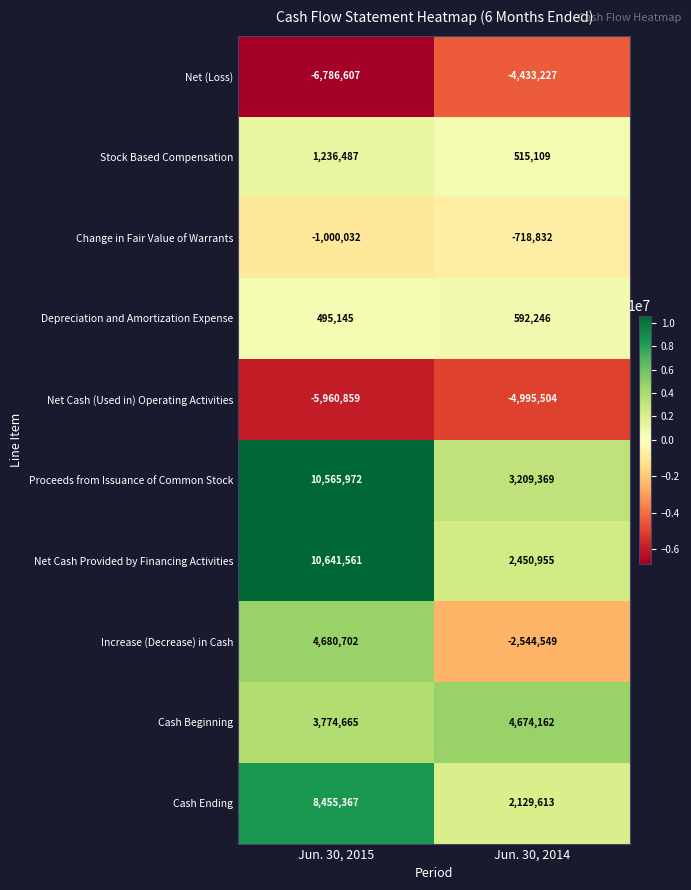

Reading left to right, transcribe all the data shown in this chart.

Net (Loss): -6786607	-4433227
Stock Based Compensation: 1236487	515109
Change in Fair Value of Warrants: -1000032	-718832
Depreciation and Amortization Expense: 495145	592246
Net Cash (Used in) Operating Activities: -5960859	-4995504
Proceeds from Issuance of Common Stock: 10565972	3209369
Net Cash Provided by Financing Activities: 10641561	2450955
Increase (Decrease) in Cash: 4680702	-2544549
Cash Beginning: 3774665	4674162
Cash Ending: 8455367	2129613